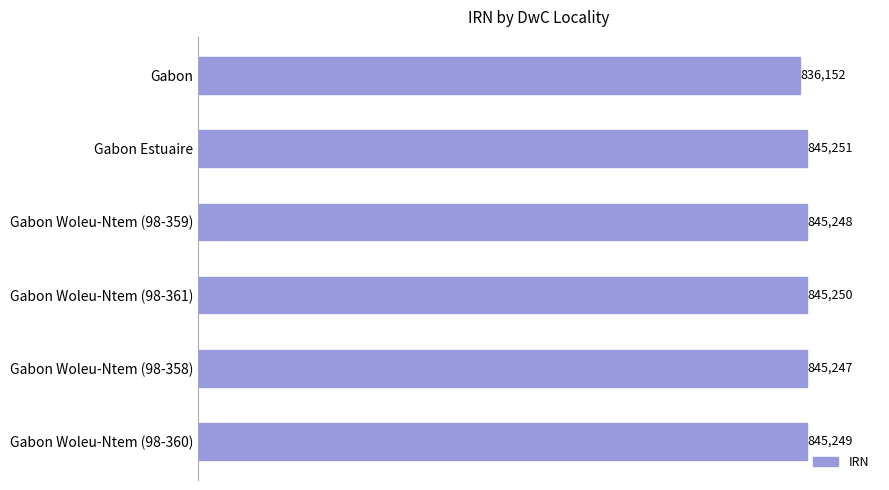

Approximately how many times larger is the value at Gabon Estuaire compared to Gabon Woleu-Ntem (98-361)?

1.0